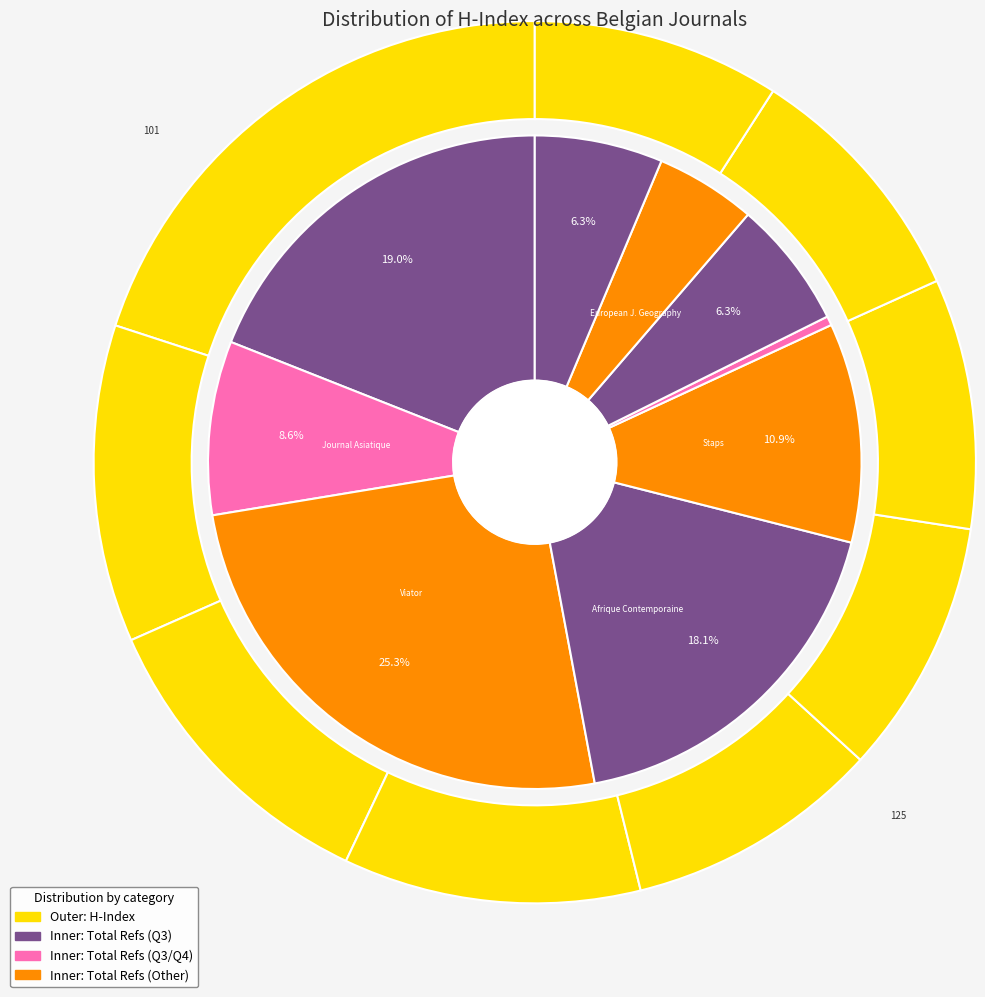

Is the sum of Revue des Etudes Armeniennes and Afrique Contemporaine greater than half?

No